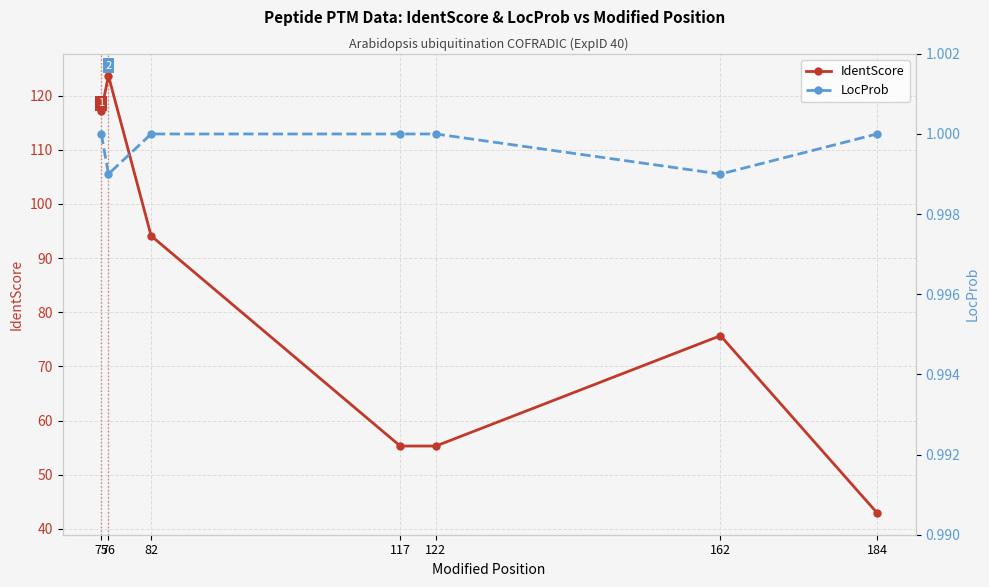

Reading left to right, what are all the values shown in this chart?

IdentScore: 75=117.2	76=123.7	82=94.1	117=55.3	122=55.3	162=75.7	184=43.0
LocProb: 75=1.0	76=1.0	82=1.0	117=1.0	122=1.0	162=1.0	184=1.0